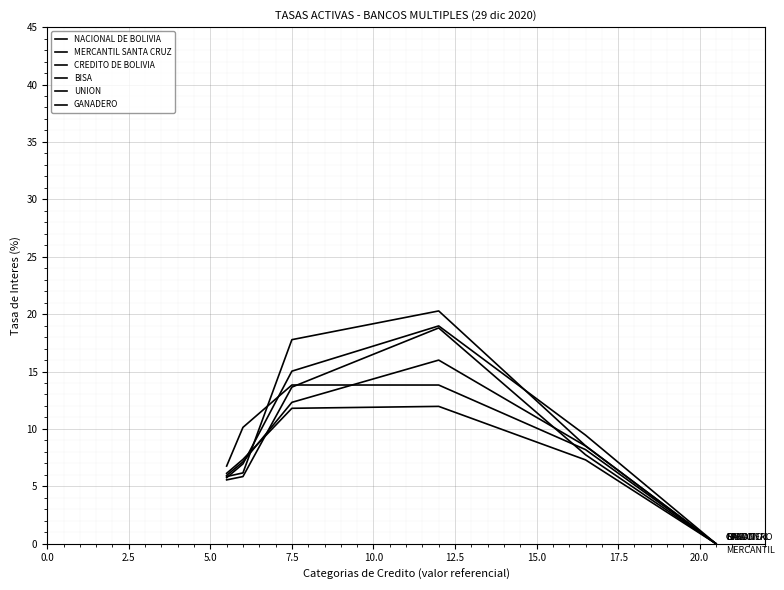

After their last crossing, which series has the higher values: CREDITO DE BOLIVIA or NACIONAL DE BOLIVIA?

CREDITO DE BOLIVIA